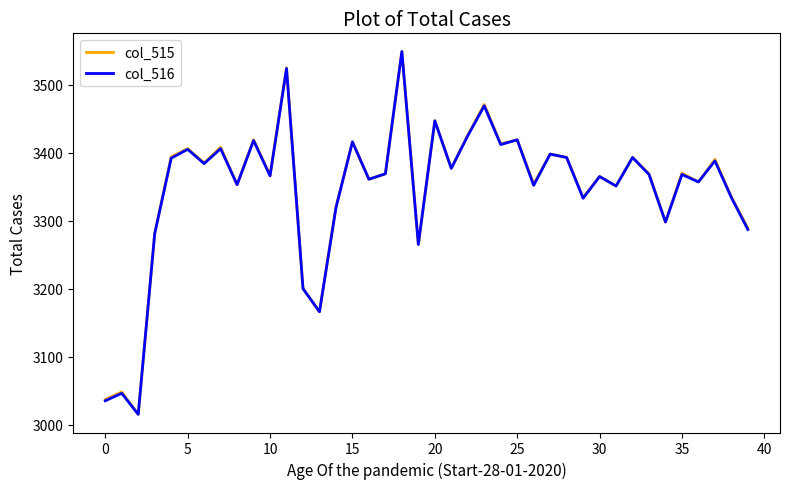

What are all the series names shown in the legend?

col_515, col_516